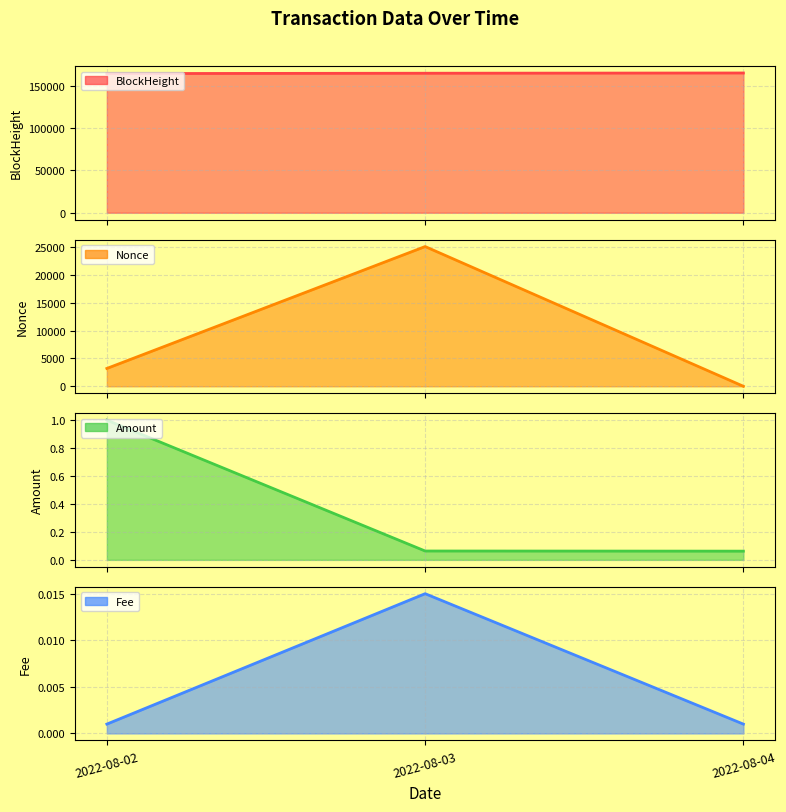

Which has a higher value, 2022-08-02 or 2022-08-03?

2022-08-03